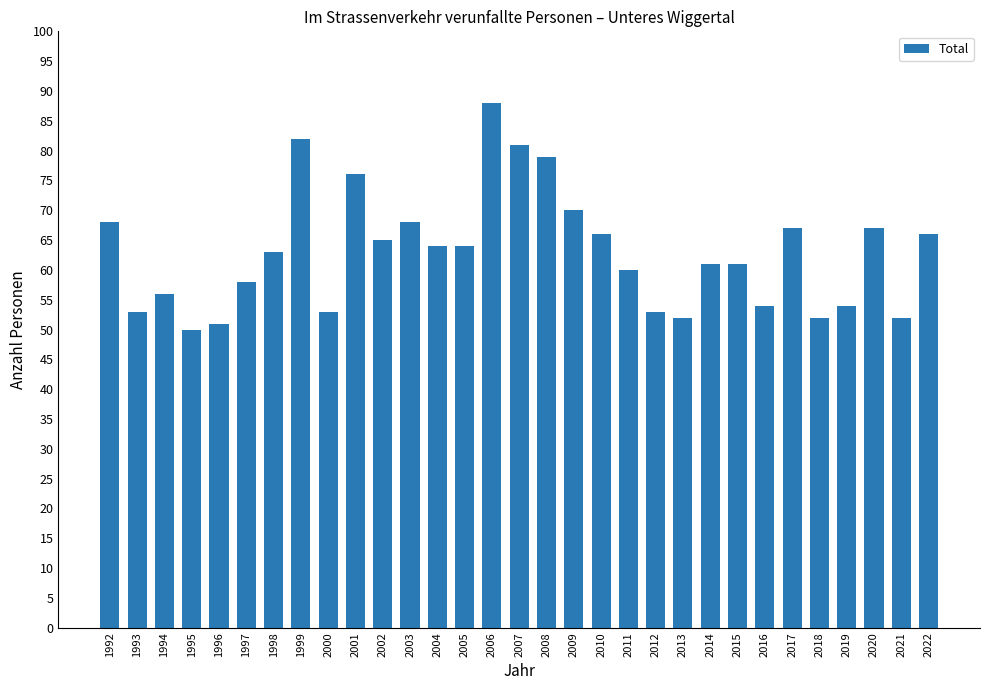

Reading left to right, list all the values displayed in this chart.

68	53	56	50	51	58	63	82	53	76	65	68	64	64	88	81	79	70	66	60	53	52	61	61	54	67	52	54	67	52	66